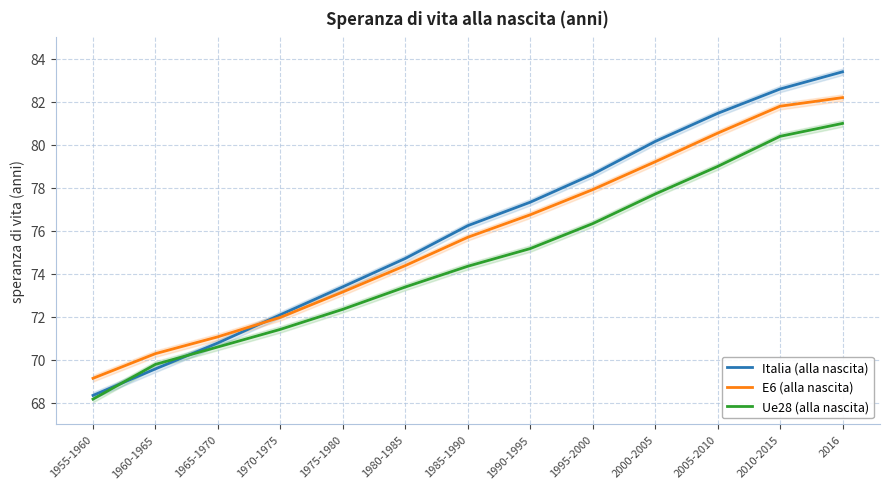

What is the average value of the E6 (alla nascita) series?

75.7